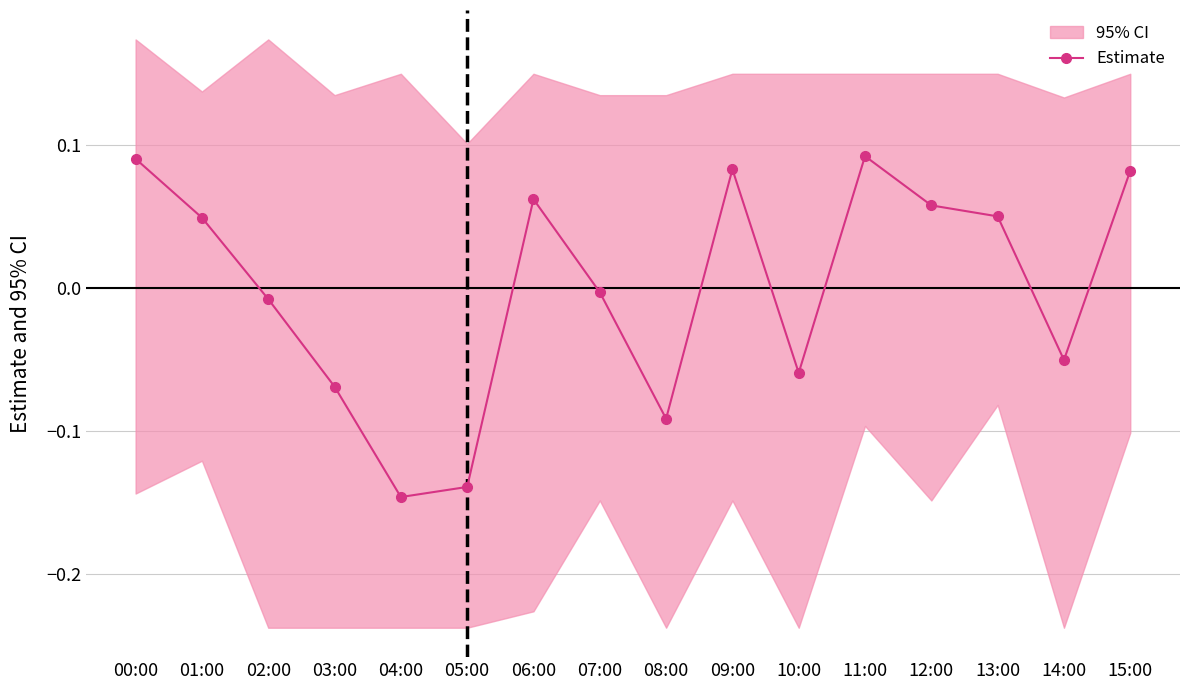

What is the difference between the maximum and minimum values?

0.2